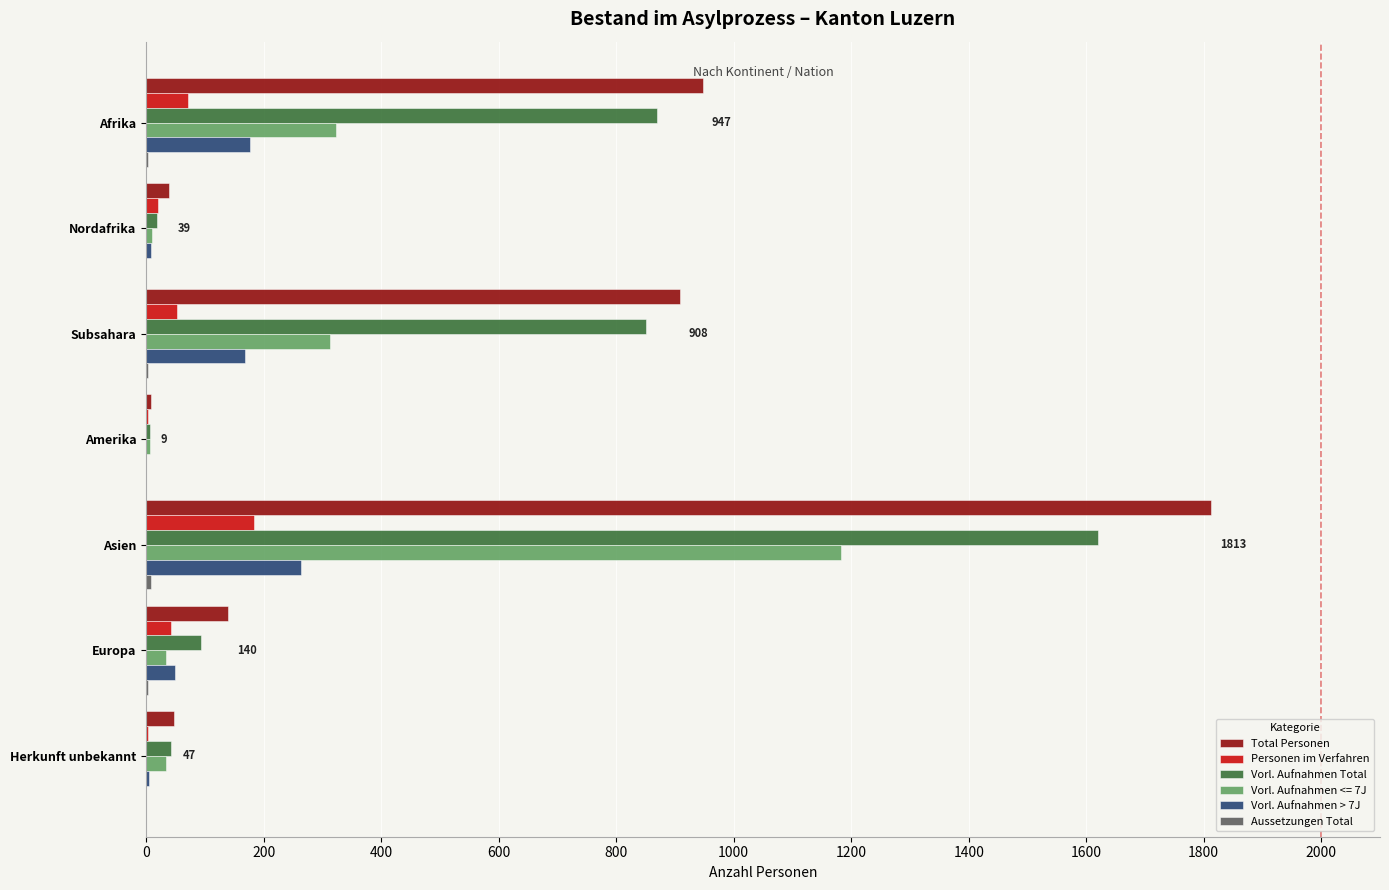

What is the maximum value shown in the chart?

1813